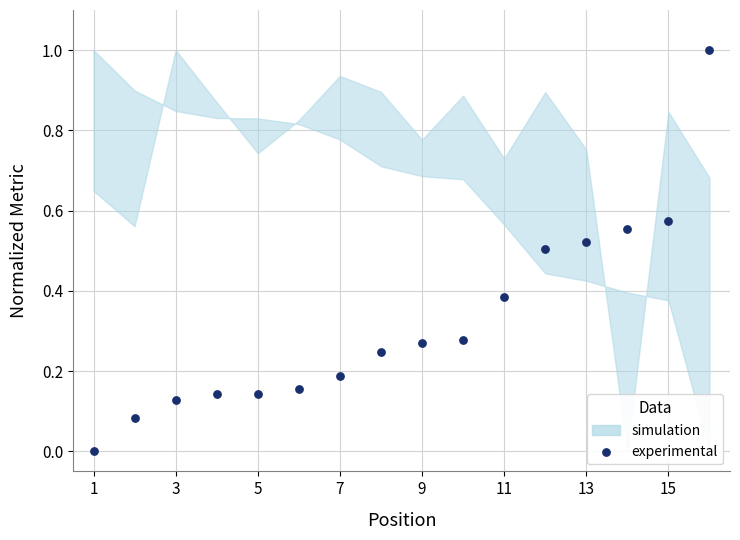

What is the range of Y values (max minus min)?

1.0